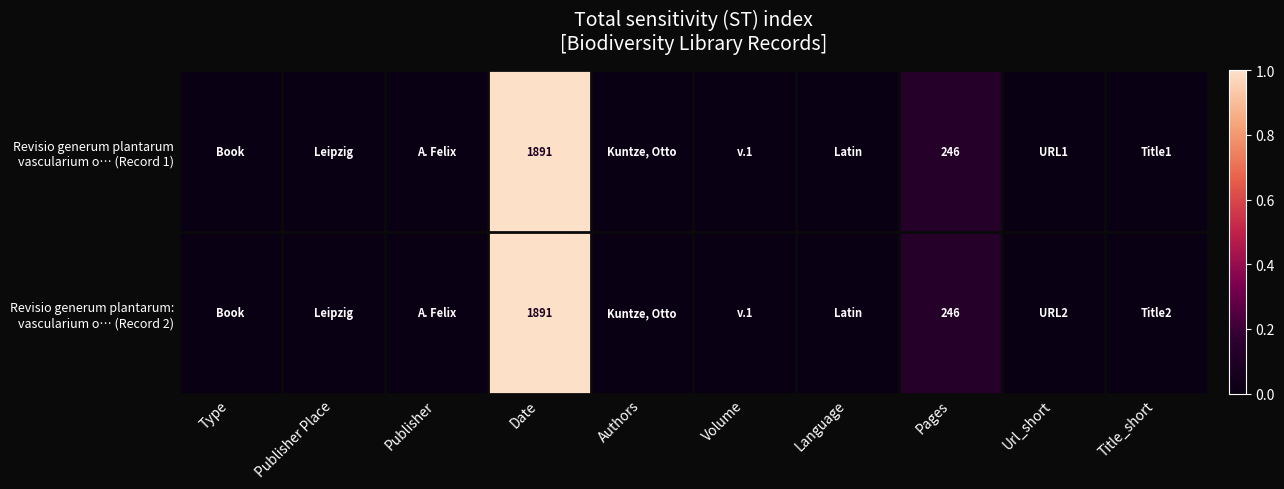

What is the total value across all series at Pages?

492